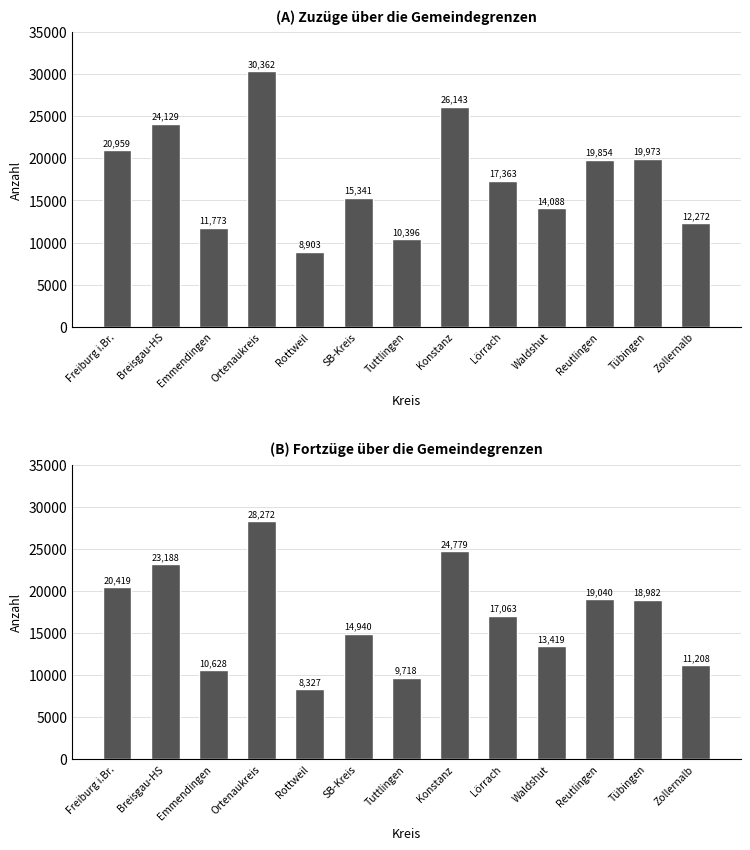

What is the minimum value shown in the chart?

8327